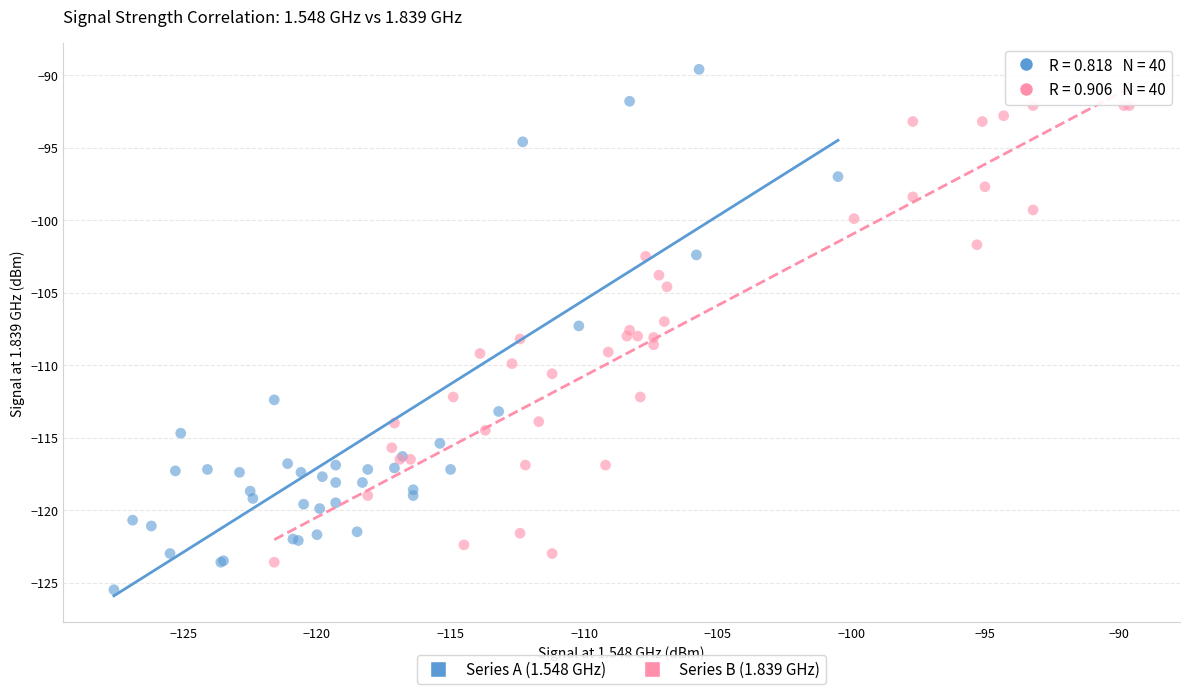

Which series has the largest Y range (max minus min)?

Series A (1.548 GHz)